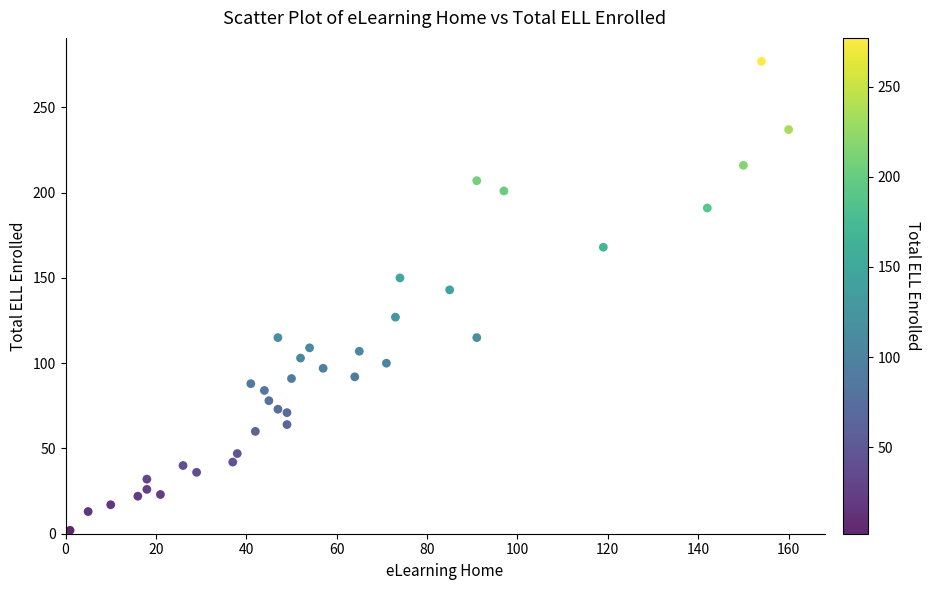

What Y value in the scatter plot is closest to 139?

143